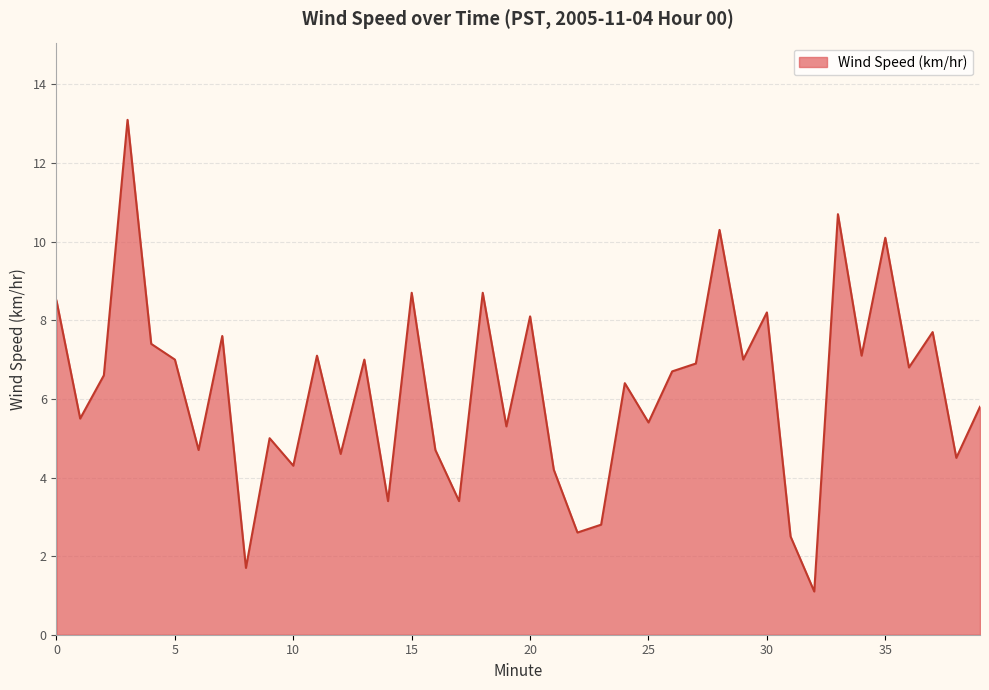

What is the difference between the maximum and minimum values?

12.0